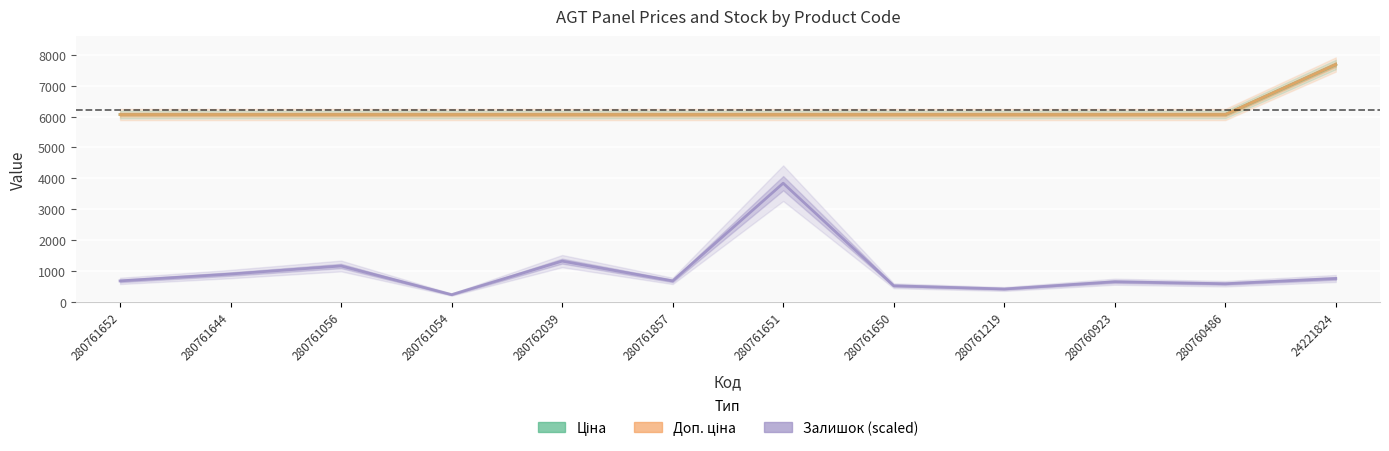

What position from the right is 280762039?

8